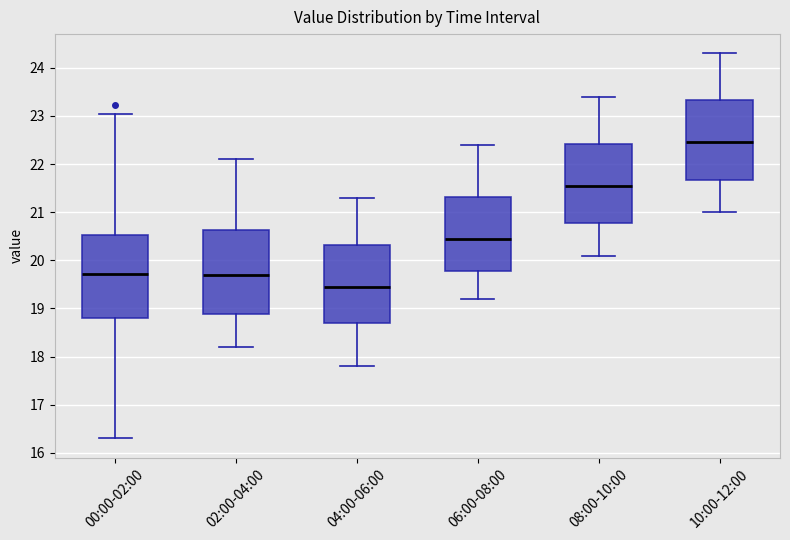

Reading left to right, read every box against the y-axis: the position of its median line, the range the box covers, and the ends of its whiskers. The values are not printed on the chart, so give them approximately, as read against the axis.

00:00-02:00: median 19.7, box 18.8 to 20.5, whiskers 16.3 to 23.1
02:00-04:00: median 19.7, box 18.9 to 20.6, whiskers 18.2 to 22.1
04:00-06:00: median 19.5, box 18.7 to 20.3, whiskers 17.8 to 21.3
06:00-08:00: median 20.5, box 19.8 to 21.3, whiskers 19.2 to 22.4
08:00-10:00: median 21.6, box 20.8 to 22.4, whiskers 20.1 to 23.4
10:00-12:00: median 22.5, box 21.7 to 23.3, whiskers 21.0 to 24.3